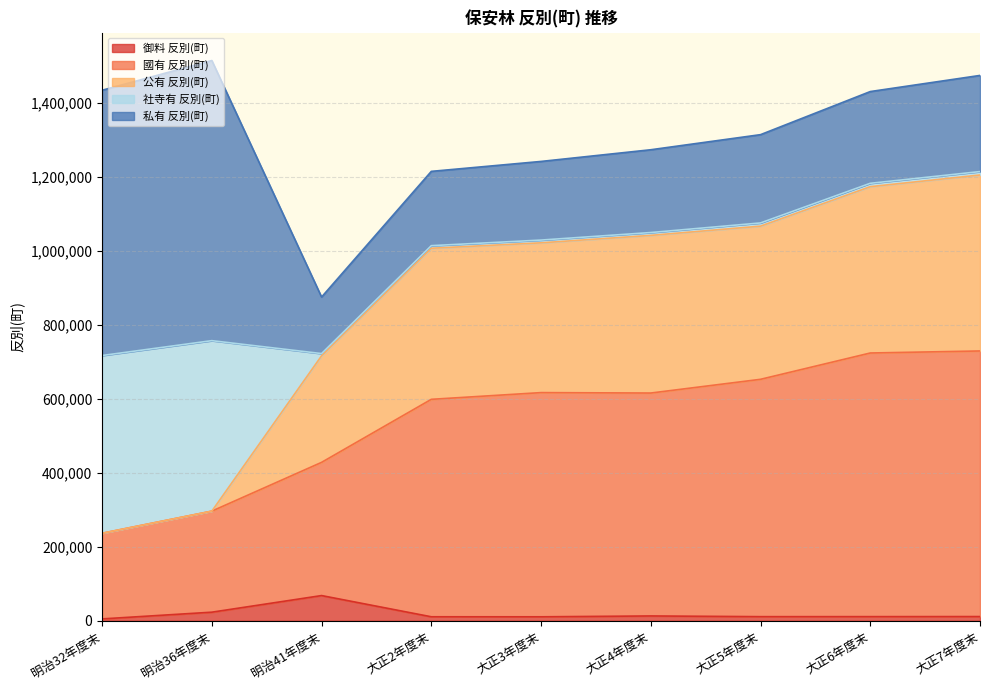

How many interior local valleys does the 御料 反別(町) series have?

2